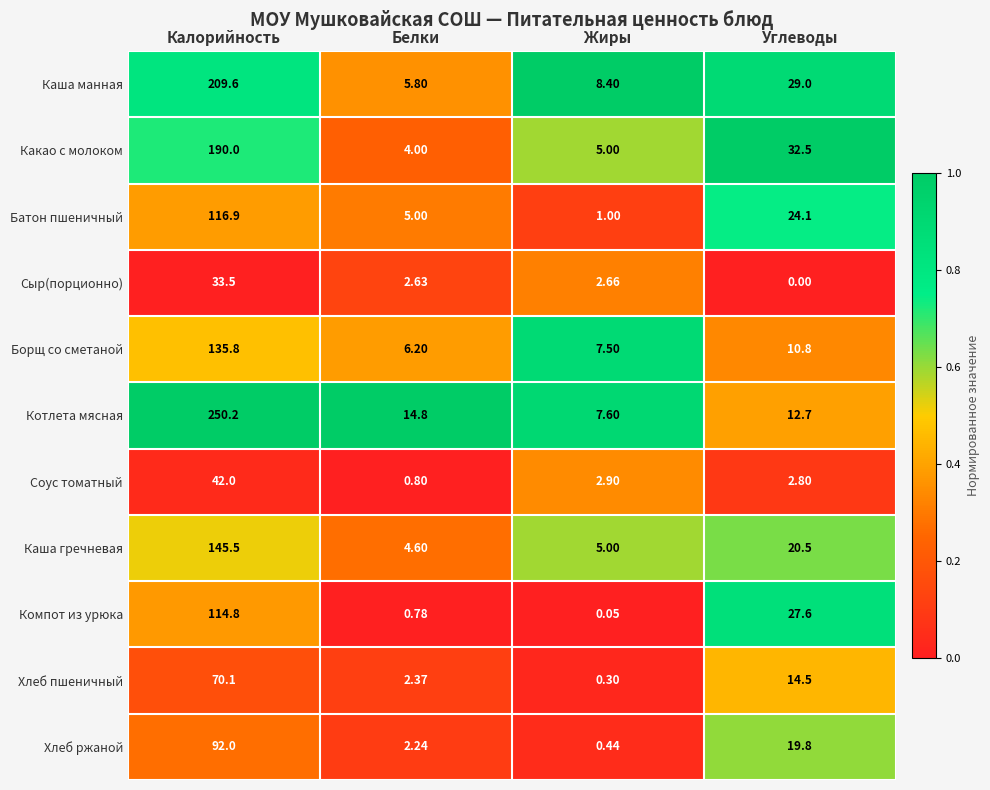

List the labels in order of Соус томатный value, largest first.

Калорийность, Жиры, Углеводы, Белки